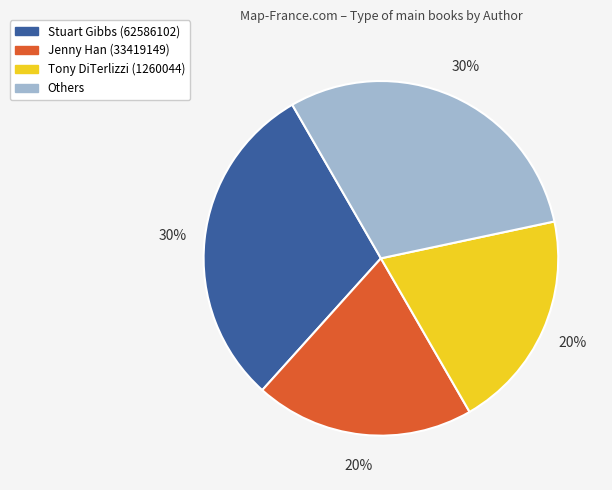

True or false: Stuart Gibbs (62586102) accounts for 30% of the total.

True